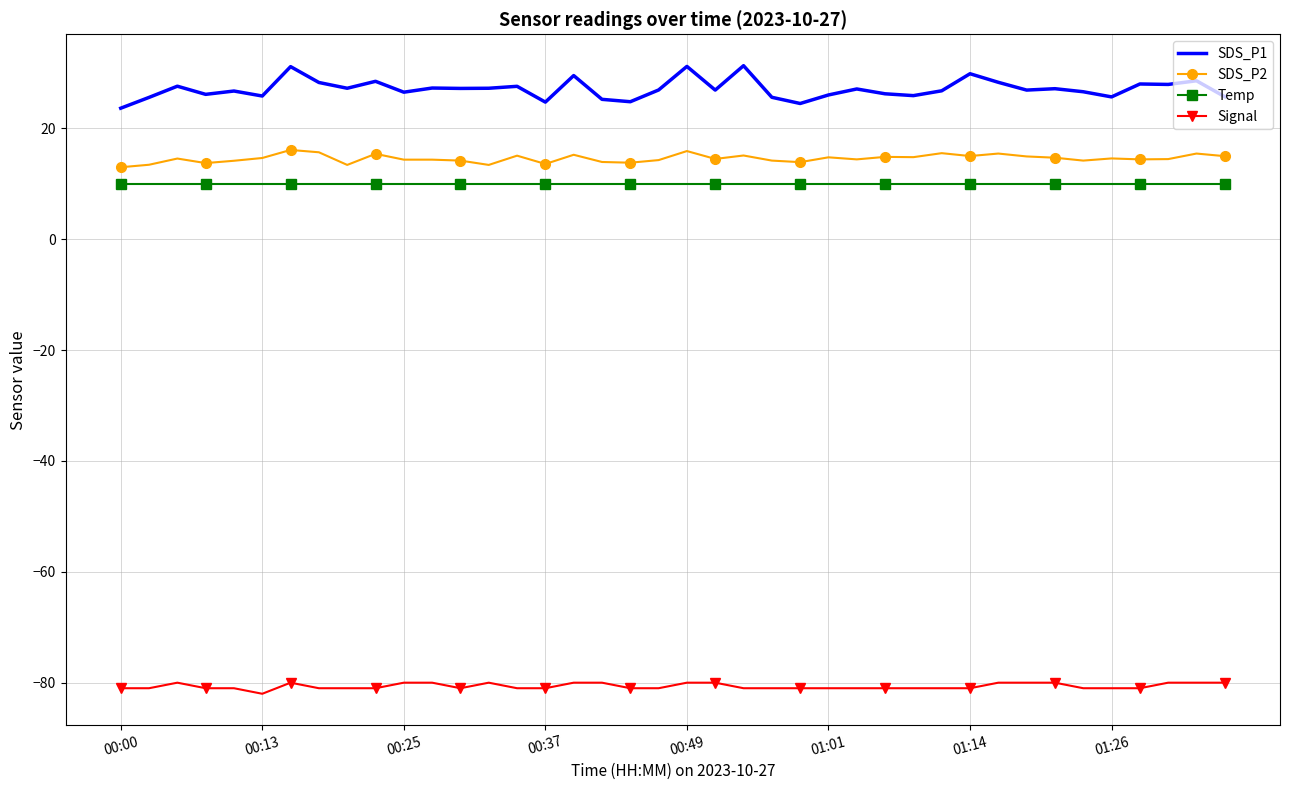

Which series has the largest range (max minus min)?

SDS_P1